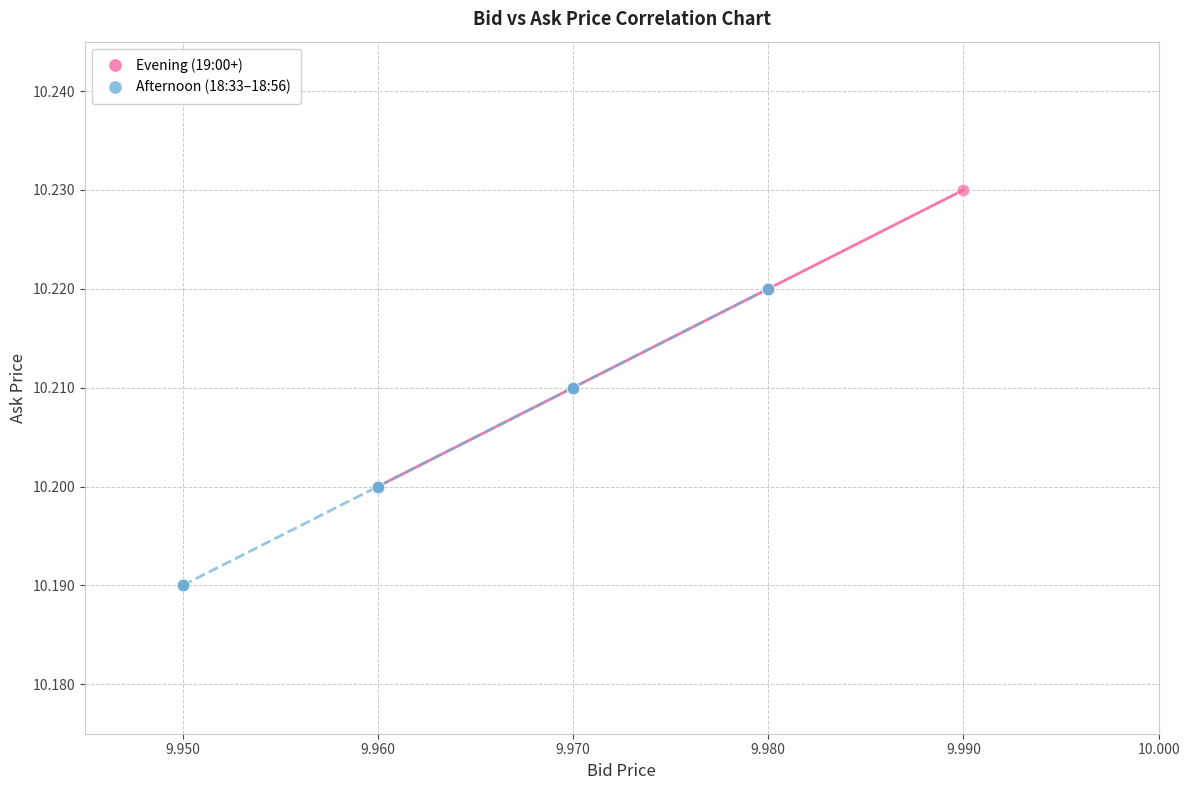

What are all the series names shown in the legend?

Evening (19:00+), Afternoon (18:33–18:56)